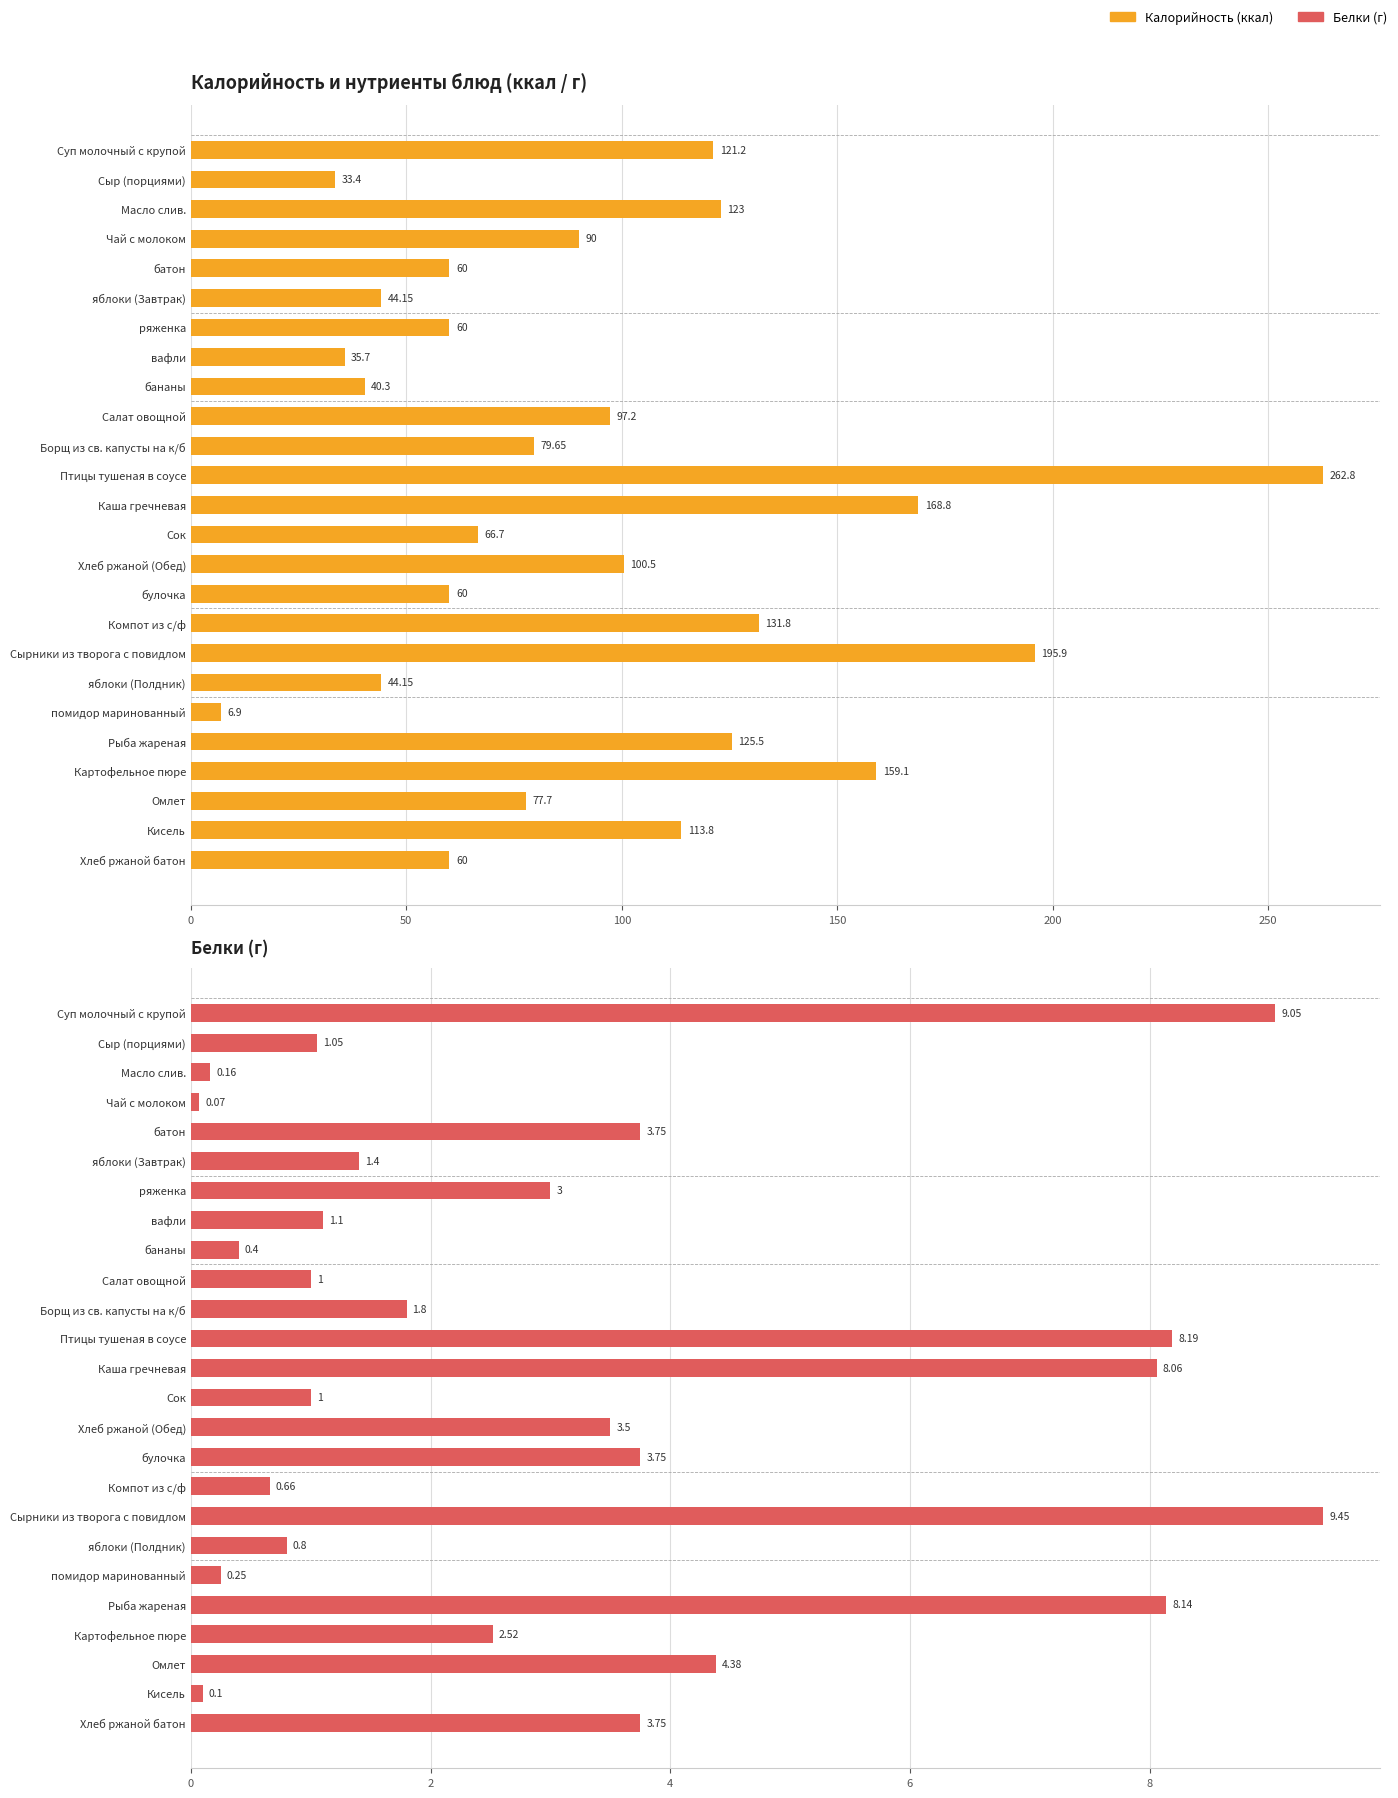

The value of Белки at Чай с молоком is 0.0. True or false?

False